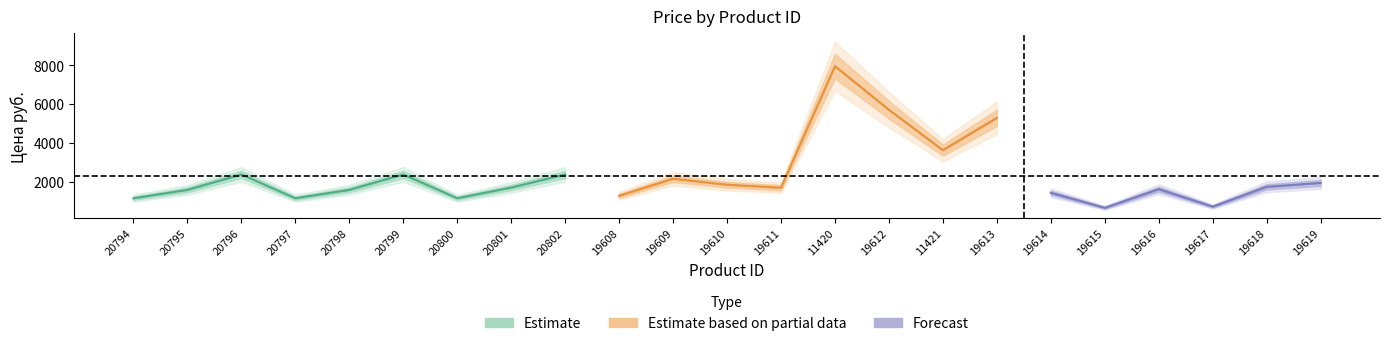

What is the smallest value displayed?

648.9